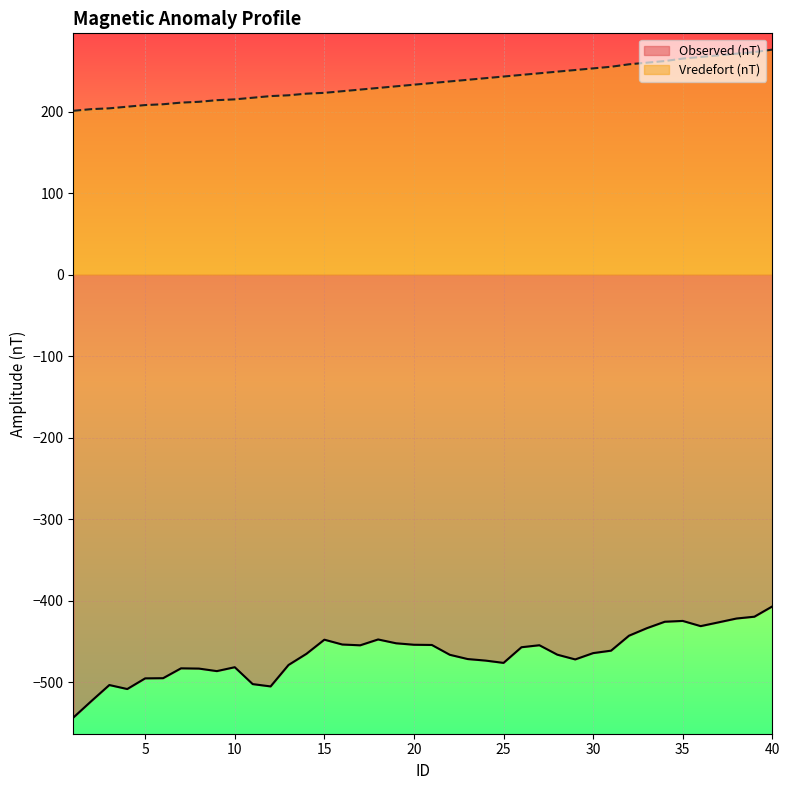

Is the value of Vredefort (nT) at 31 greater than the value of Observed (nT) at 19?

Yes